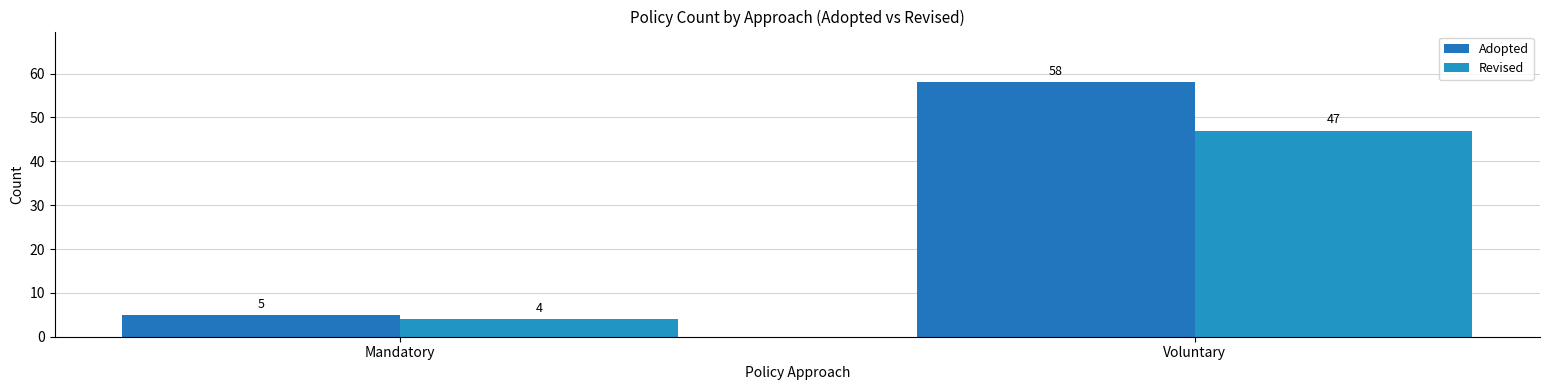

True or false: Adopted has a value of 5 at Mandatory.

True